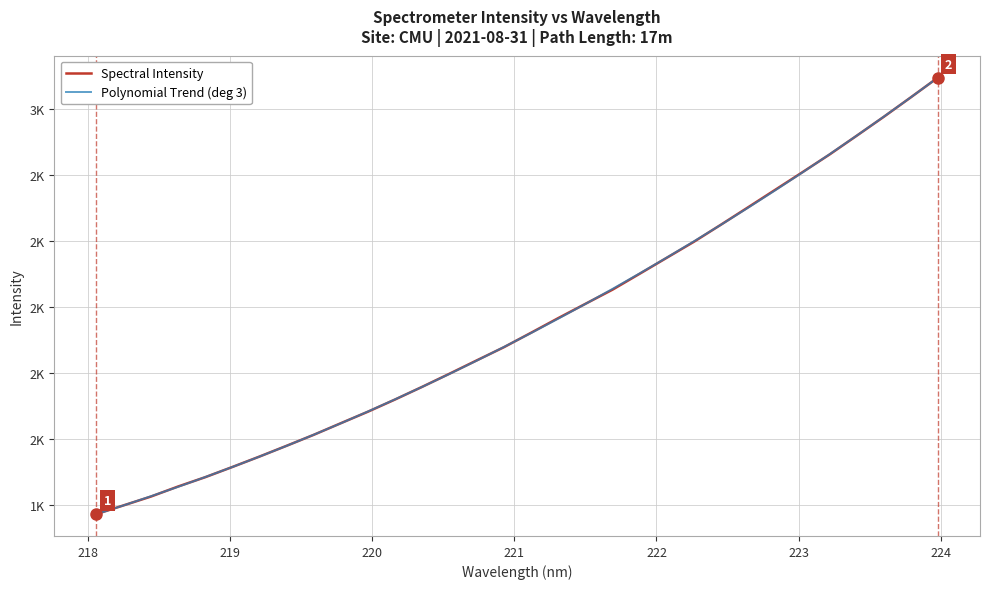

Where do Spectral Intensity and Polynomial Trend (deg 3) first cross each other?

218 and 219